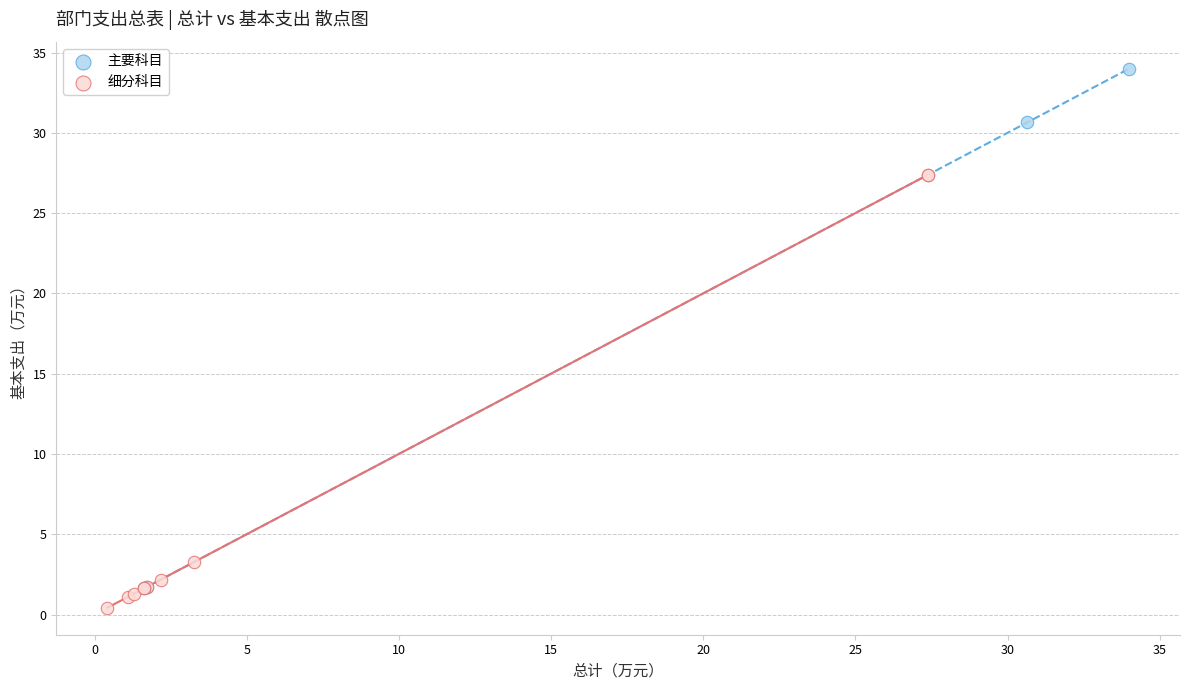

Which series has the widest spread of Y values?

主要科目